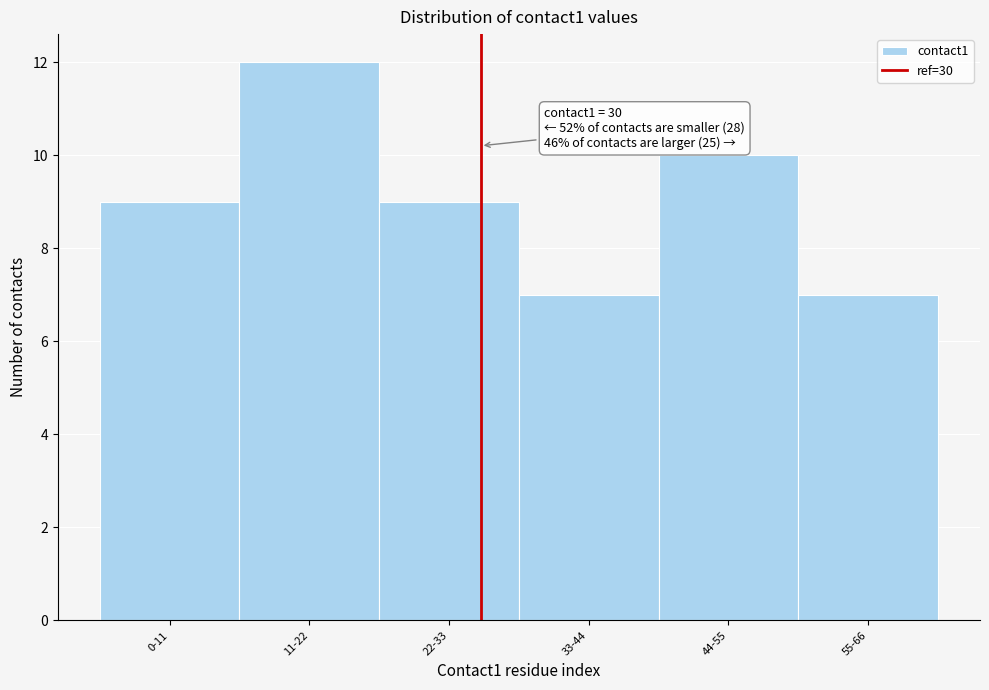

Reading left to right, extract all data points from this chart.

0-11=9	11-22=12	22-33=9	33-44=7	44-55=10	55-66=7